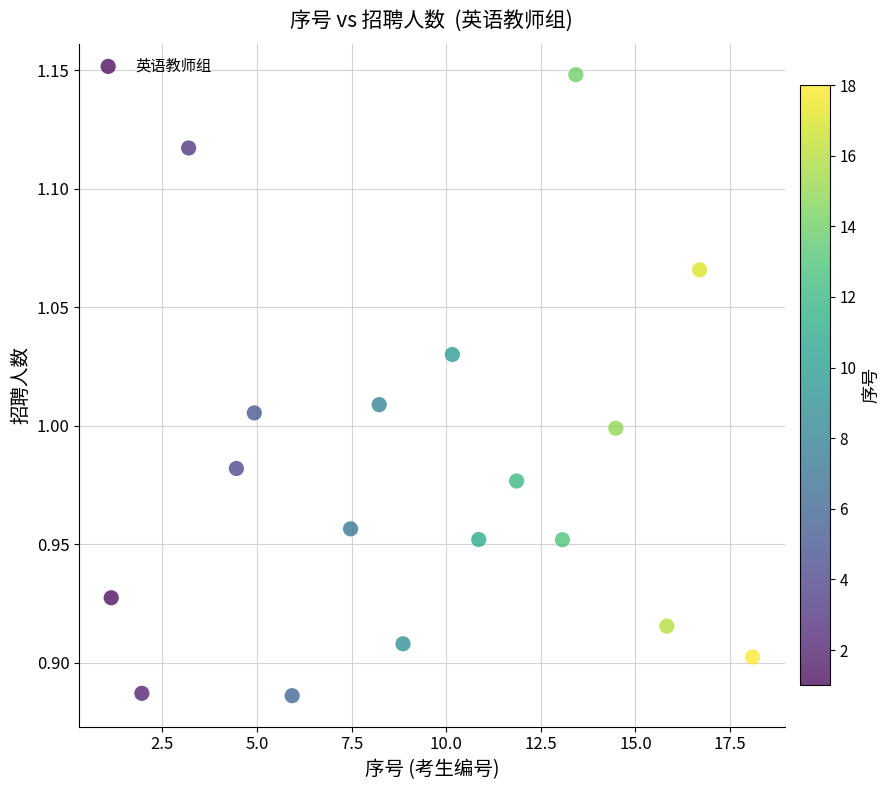

What is the range of X values (max minus min)?

16.9